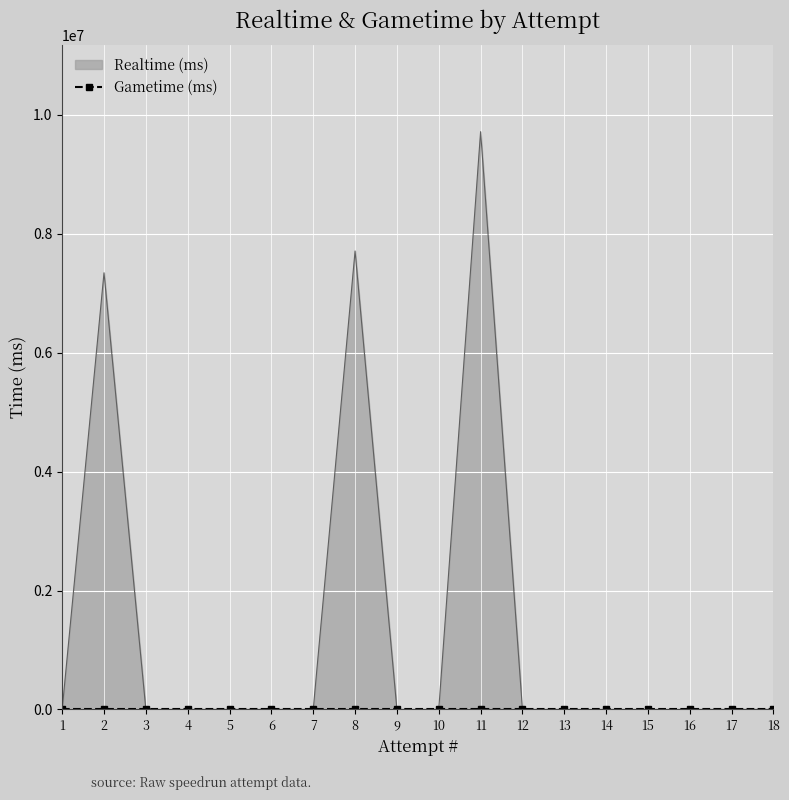

At which label is the value closest to 4857780?

2